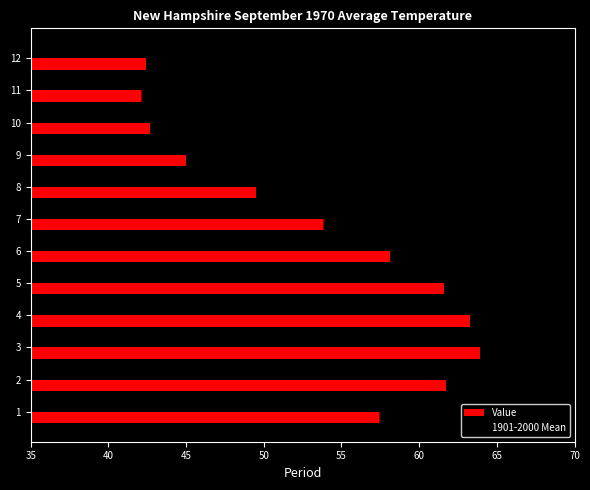

At 3, list the series in order from largest to smallest.

Value, 1901-2000 Mean